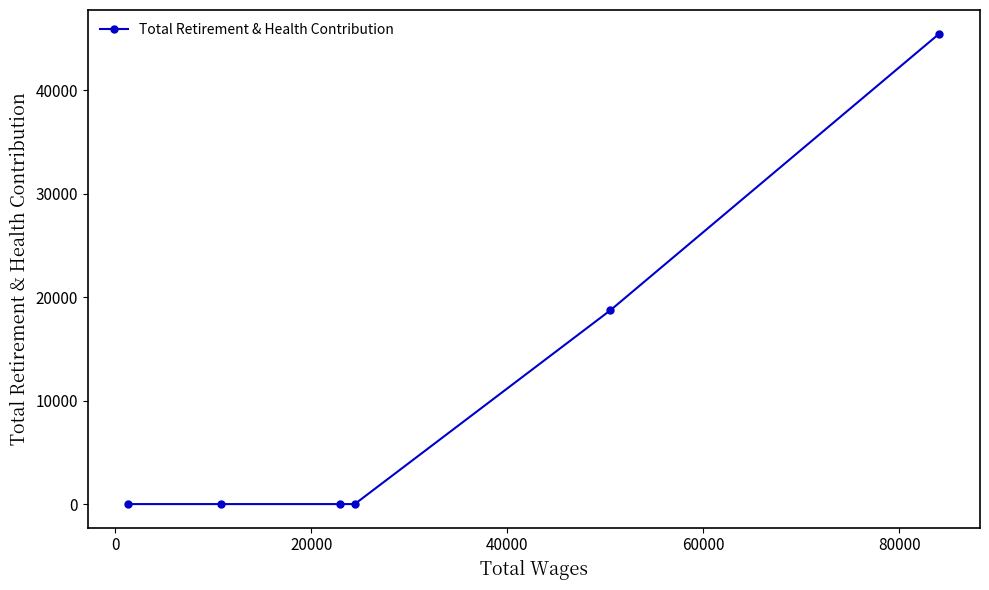

How many lines are shown in the chart?

1